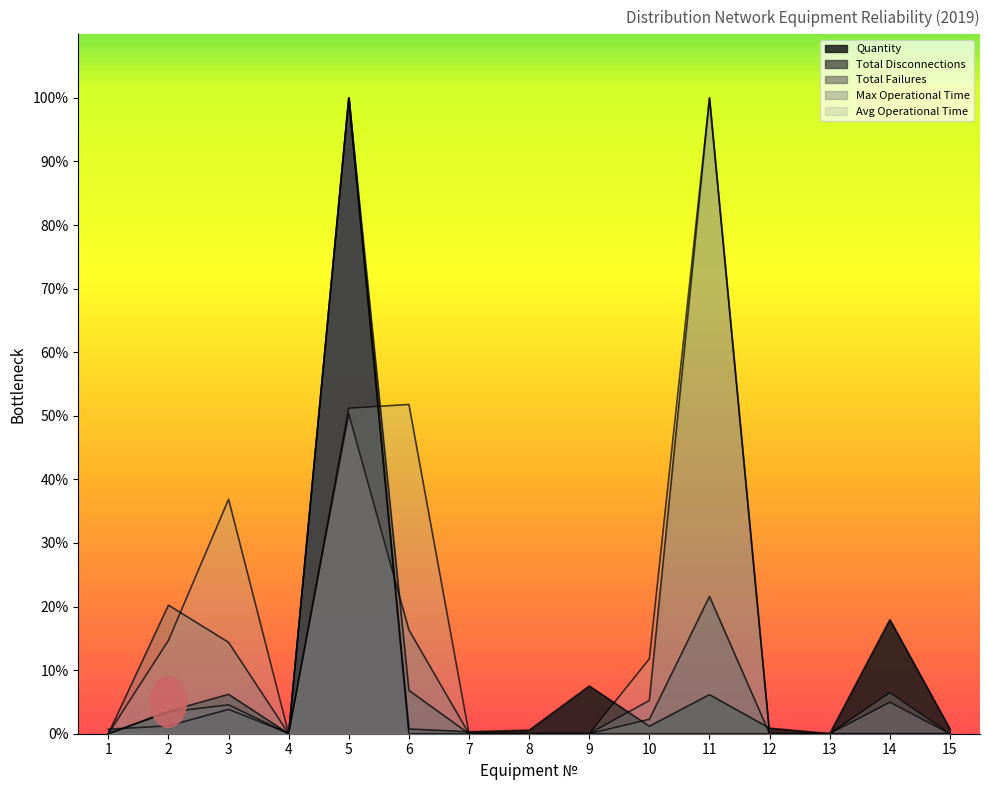

At how many categories does at least one series exceed 37?

3